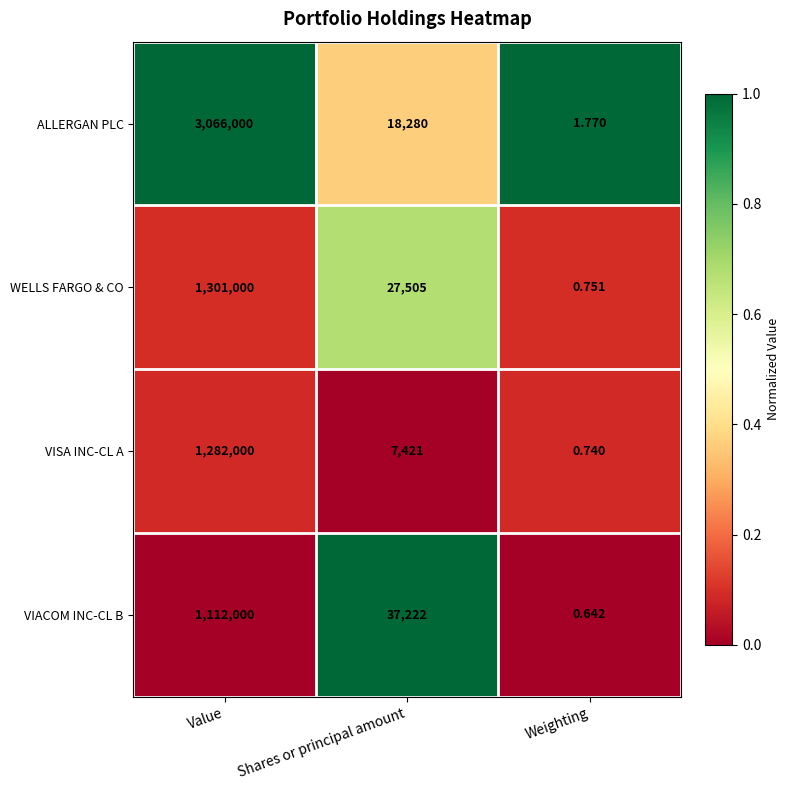

Where is WELLS FARGO & CO nearest to the value 650500?

Shares or principal amount